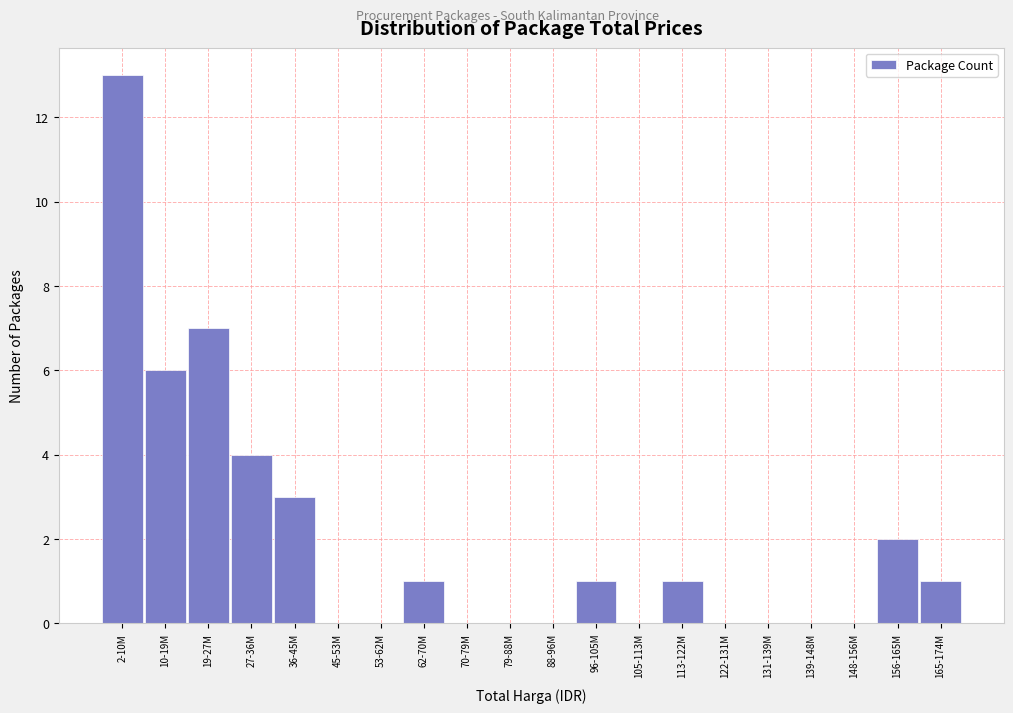

Reading left to right, extract all data points from this chart.

2-10M=13	10-19M=6	19-27M=7	27-36M=4	36-45M=3	45-53M=0	53-62M=0	62-70M=1	70-79M=0	79-88M=0	88-96M=0	96-105M=1	105-113M=0	113-122M=1	122-131M=0	131-139M=0	139-148M=0	148-156M=0	156-165M=2	165-174M=1